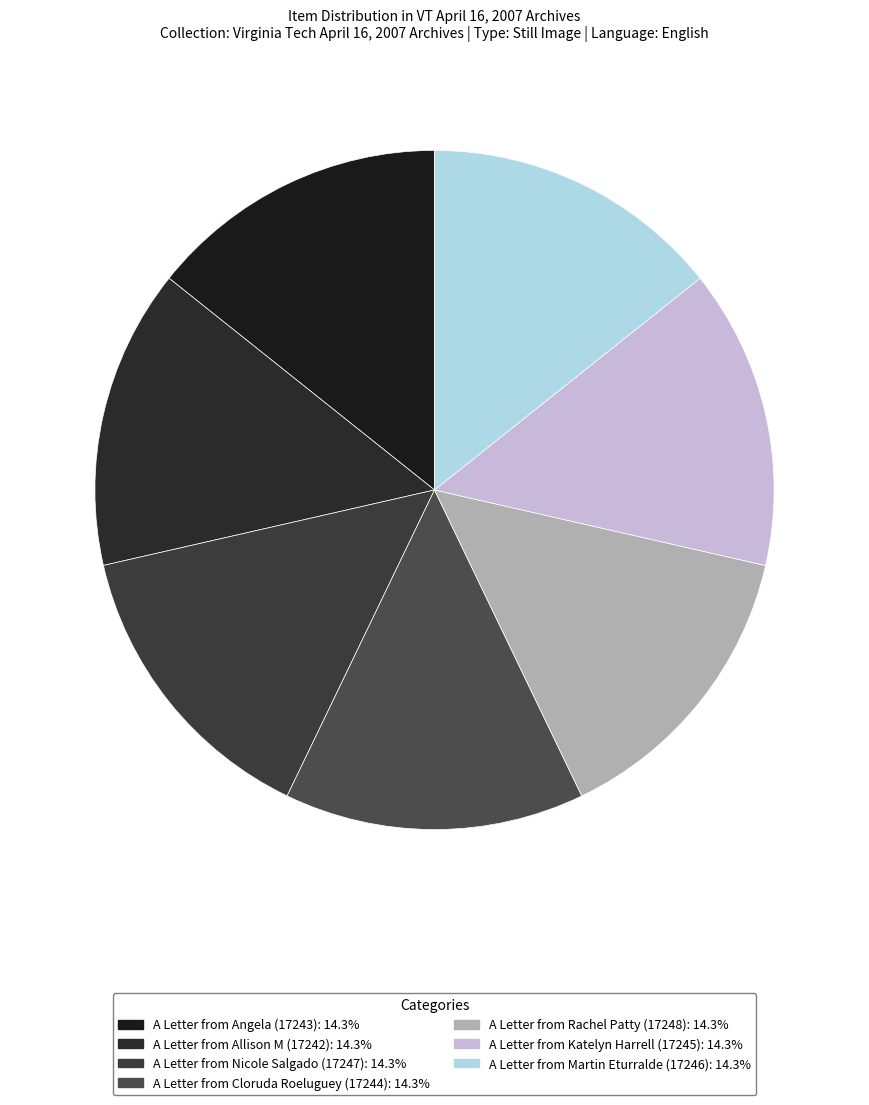

Count the number of slices in the pie.

7